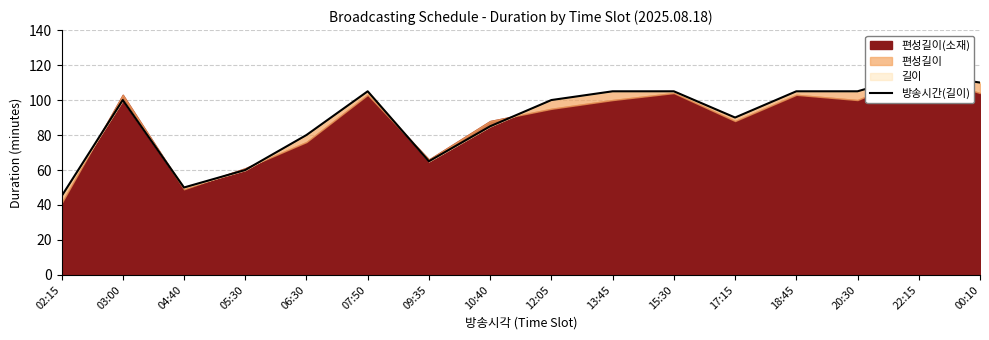

What is the smallest value displayed?

45